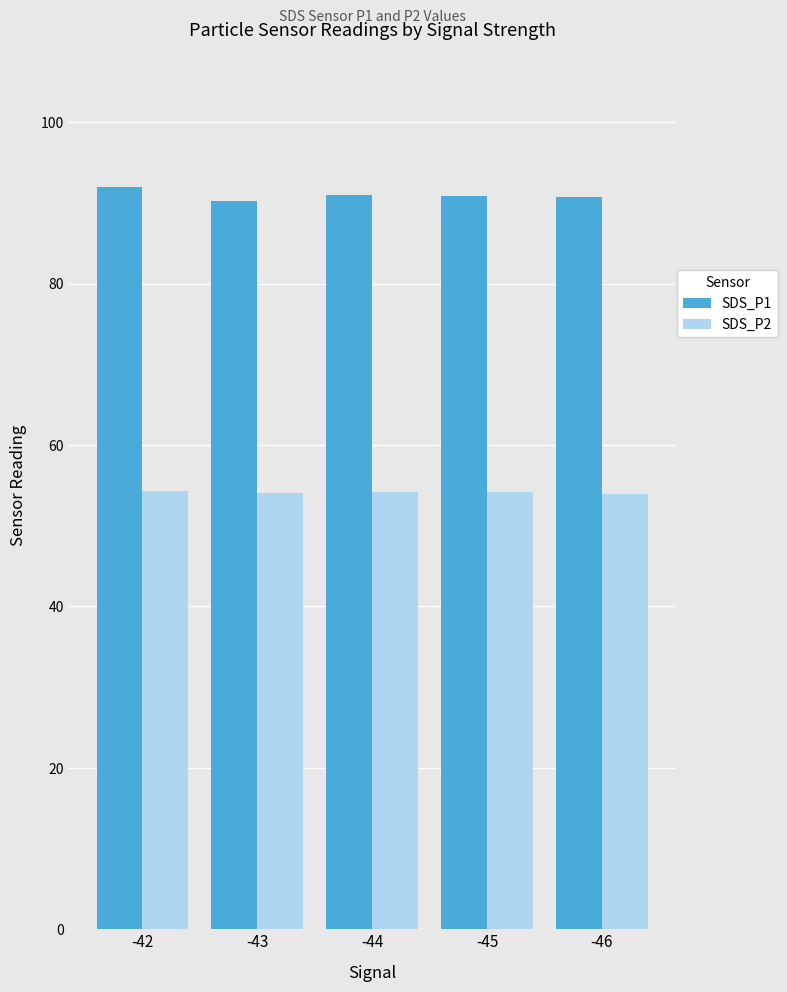

What is the lowest value of the SDS_P2 series?

54.0